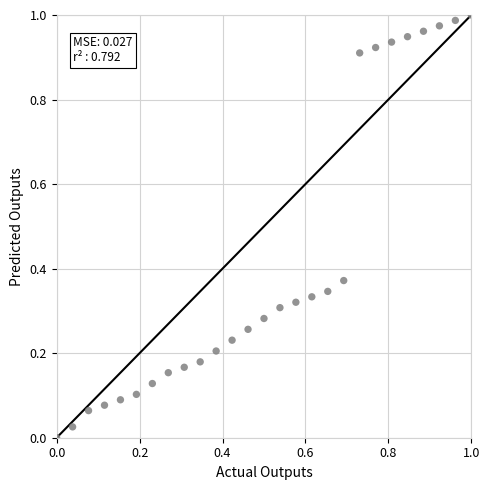

Count the number of points in this scatter plot.

27